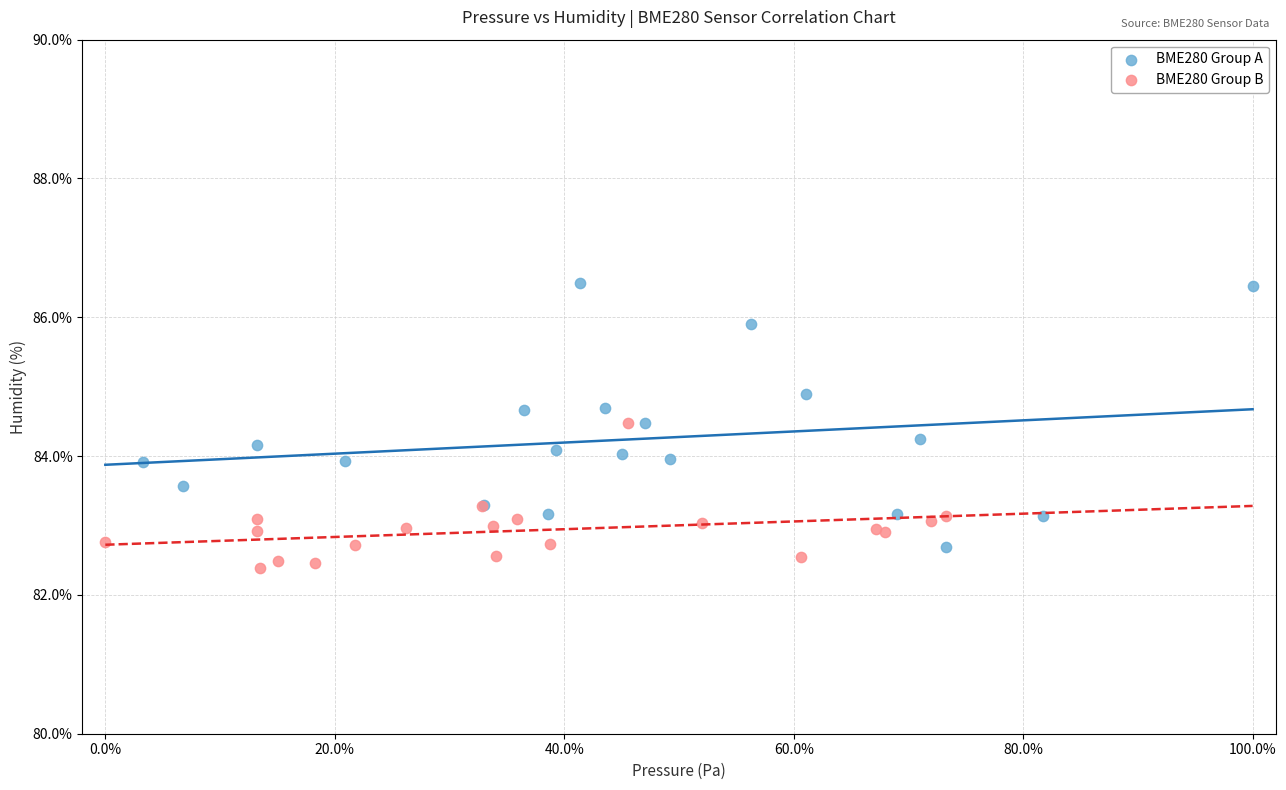

What are all the series names shown in the legend?

BME280 Group A, BME280 Group B